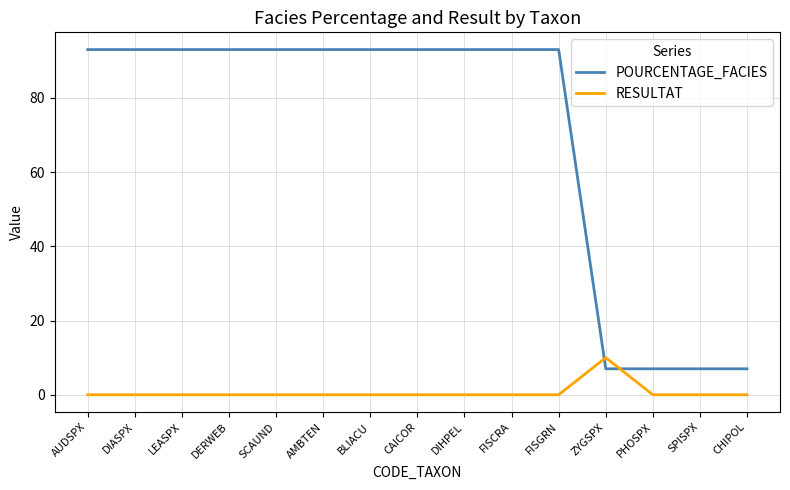

Is the value of RESULTAT at AMBTEN greater than the value of POURCENTAGE_FACIES at FISCRA?

No